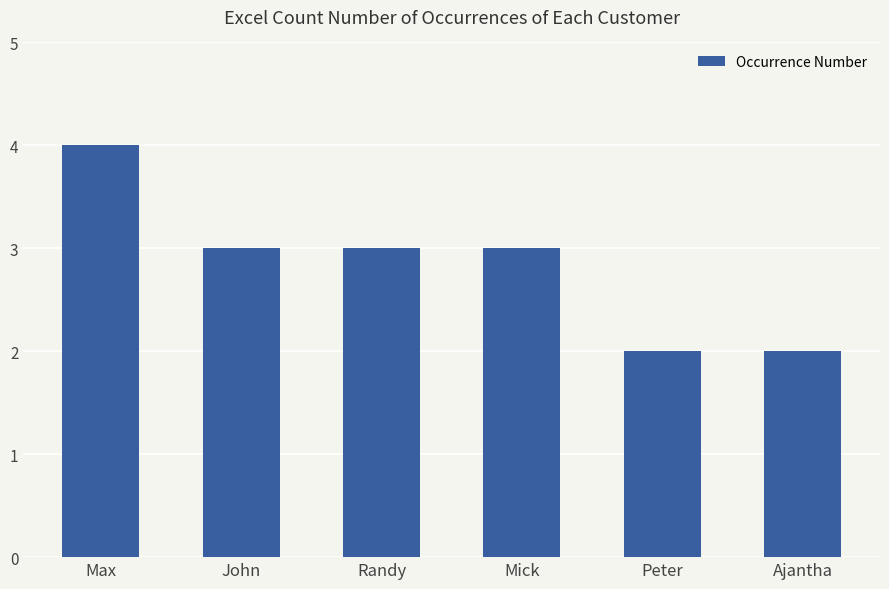

Reading left to right, what are all the values shown in this chart?

Max=4	John=3	Randy=3	Mick=3	Peter=2	Ajantha=2